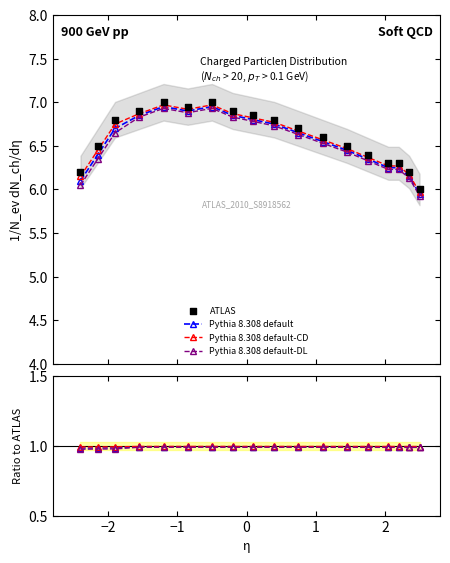

Which series has the largest total across all categories?

ATLAS